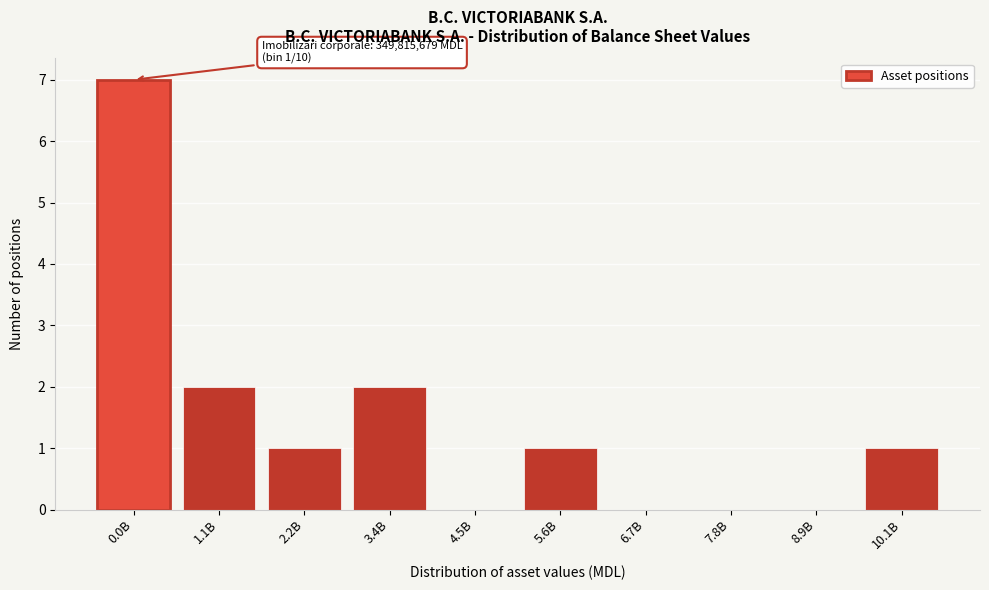

Reading left to right, transcribe all the data shown in this chart.

0.0B=7	1.1B=2	2.2B=1	3.4B=2	4.5B=0	5.6B=1	6.7B=0	7.8B=0	8.9B=0	10.1B=1